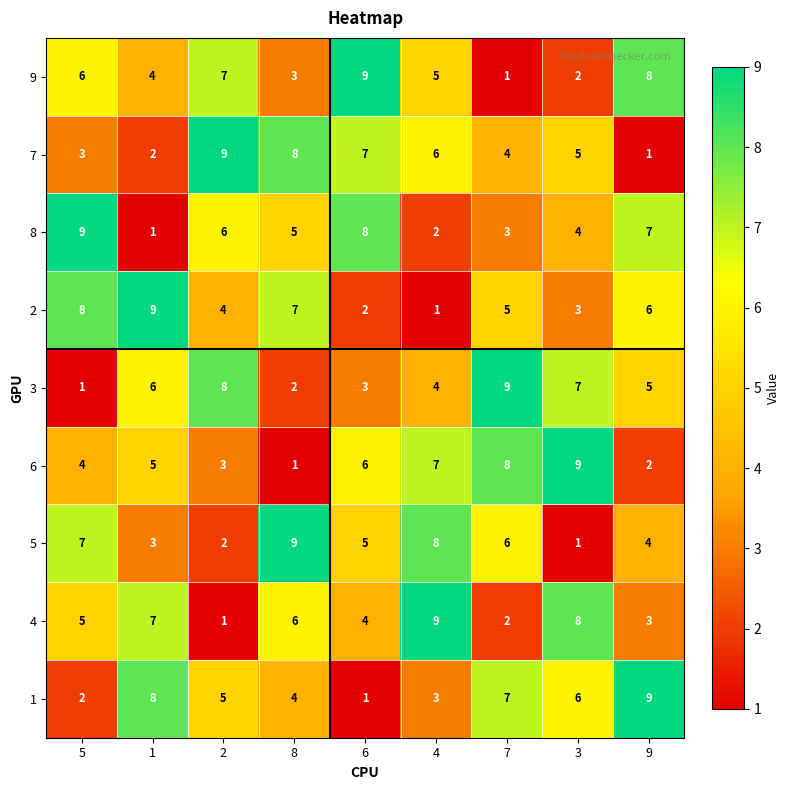

Rank the series at 1 from lowest to highest value.

8, 7, 5, 9, 6, 3, 4, 1, 2